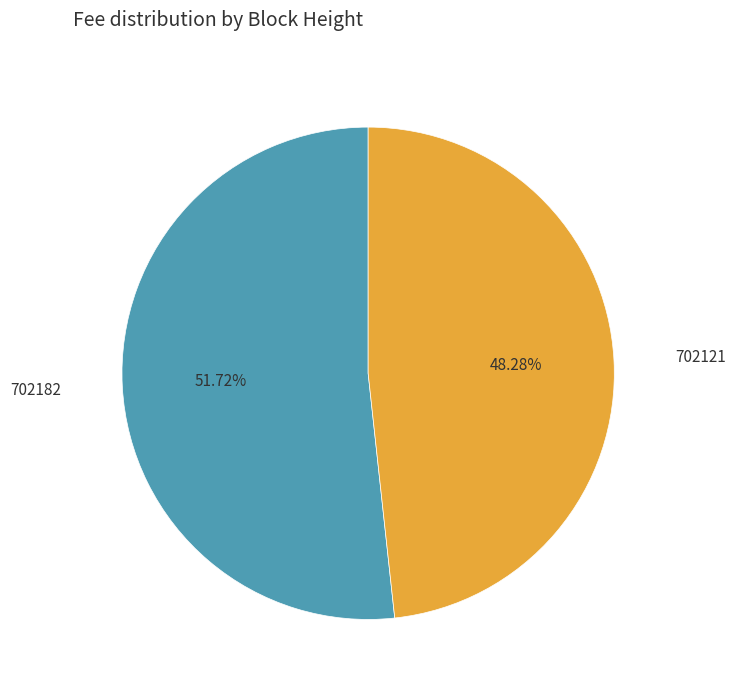

Is there any slice that represents more than half of the pie?

Yes